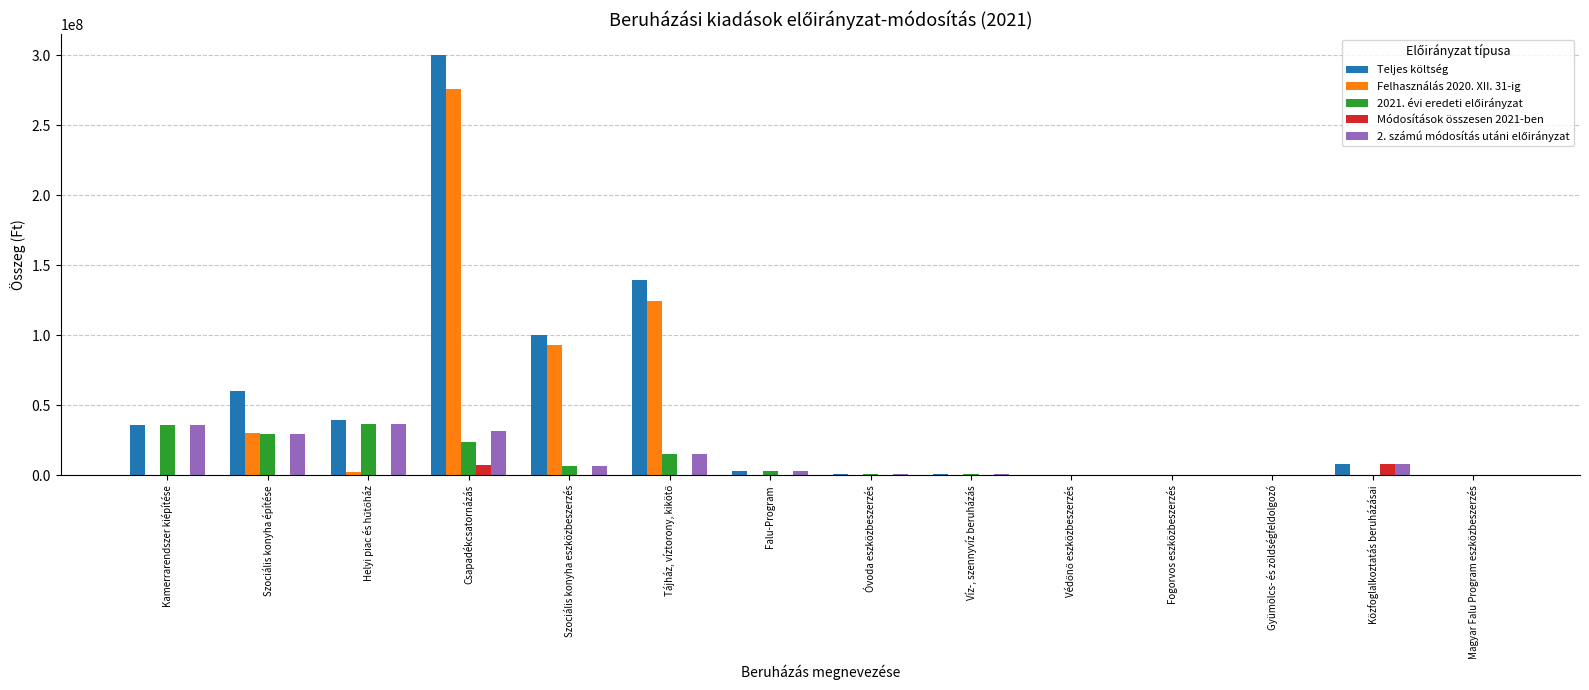

What is the total value across all series at Kamerrarendszer kiépítése?

108000000